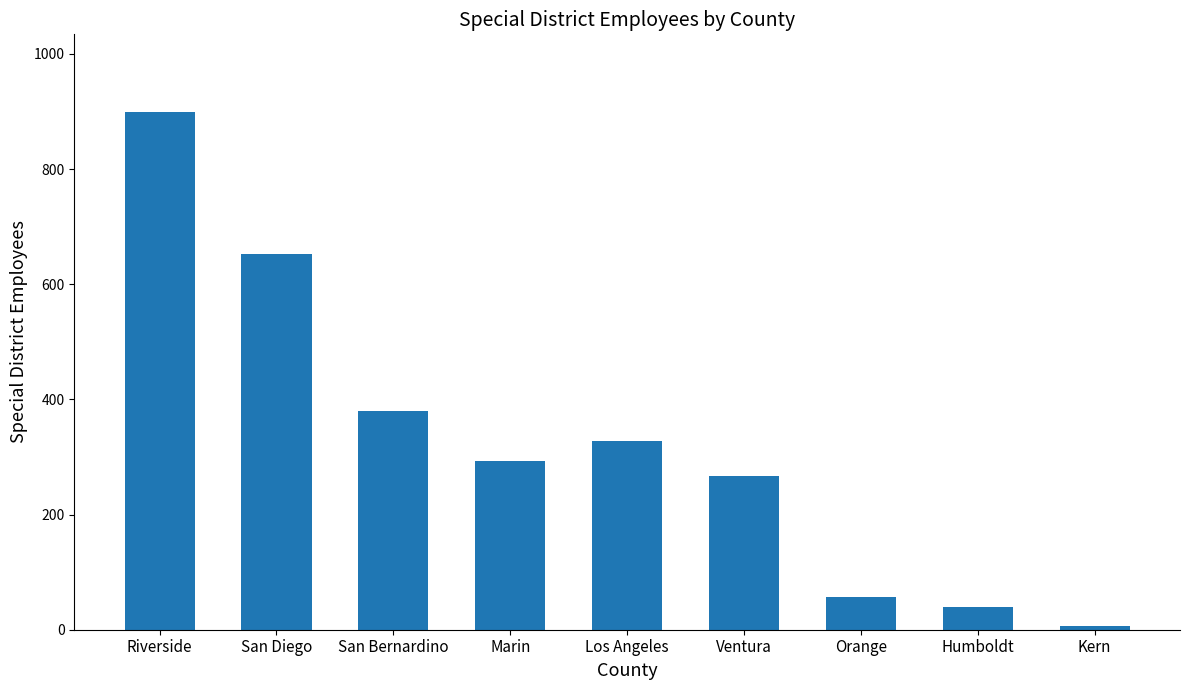

Reading right to left, extract all data points from this chart.

7	39	57	267	328	293	380	652	899